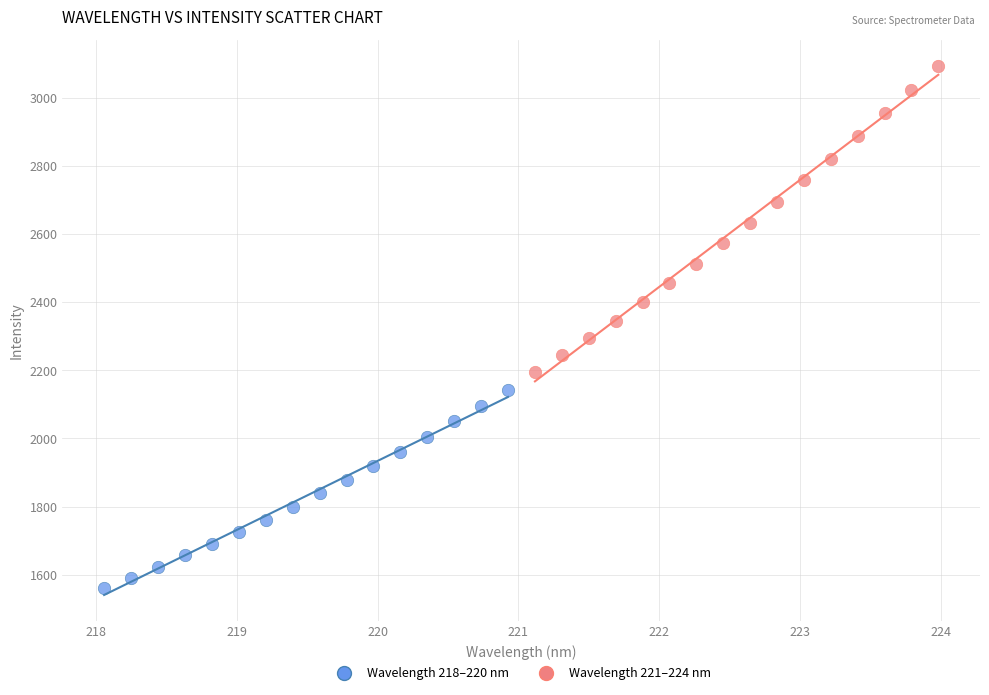

Which series contains the lowest Y value?

Wavelength 218–220 nm